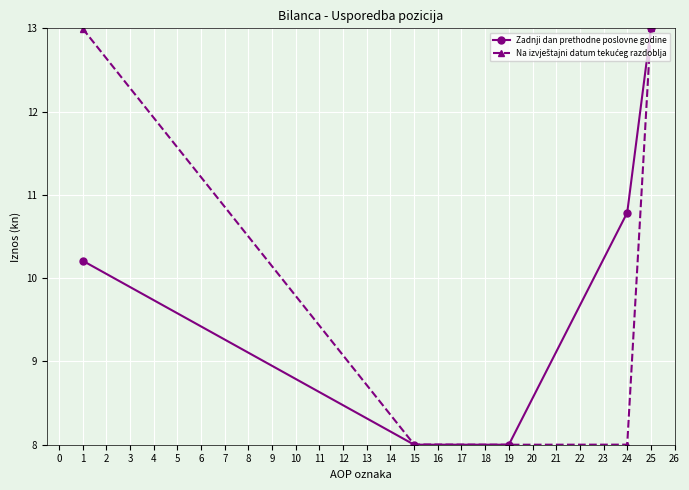

How many series are shown in this chart?

2